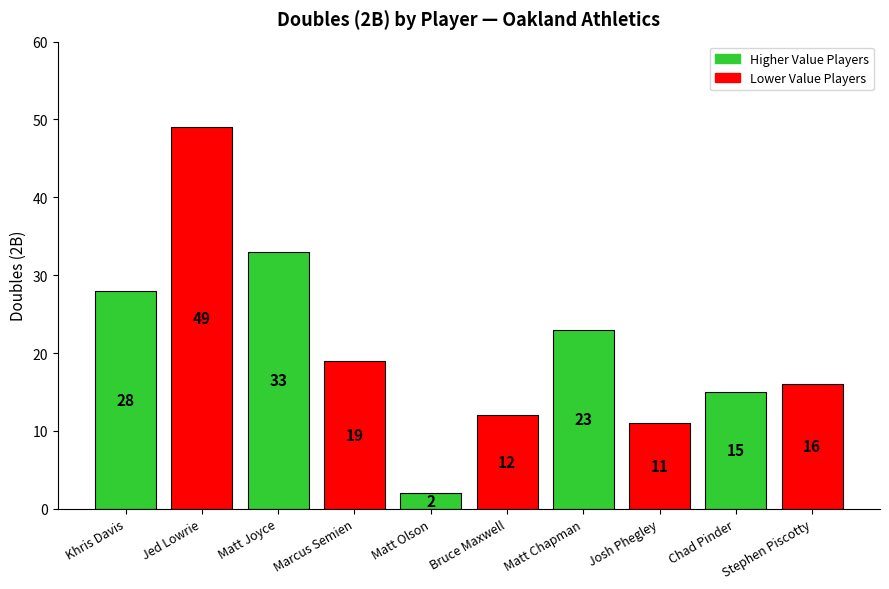

What is the change in value from Chad Pinder to Stephen Piscotty?

+1